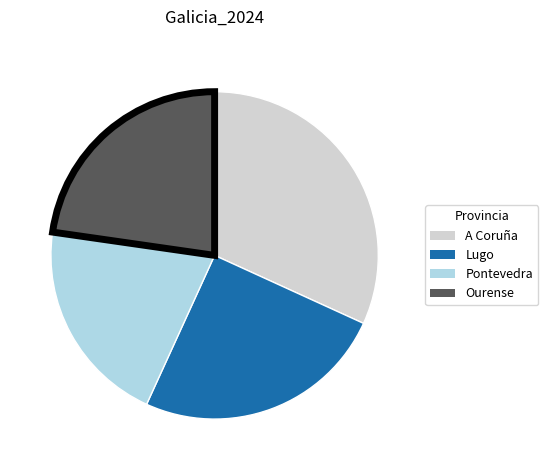

Combined, do Ourense and A Coruña account for over 50%?

Yes